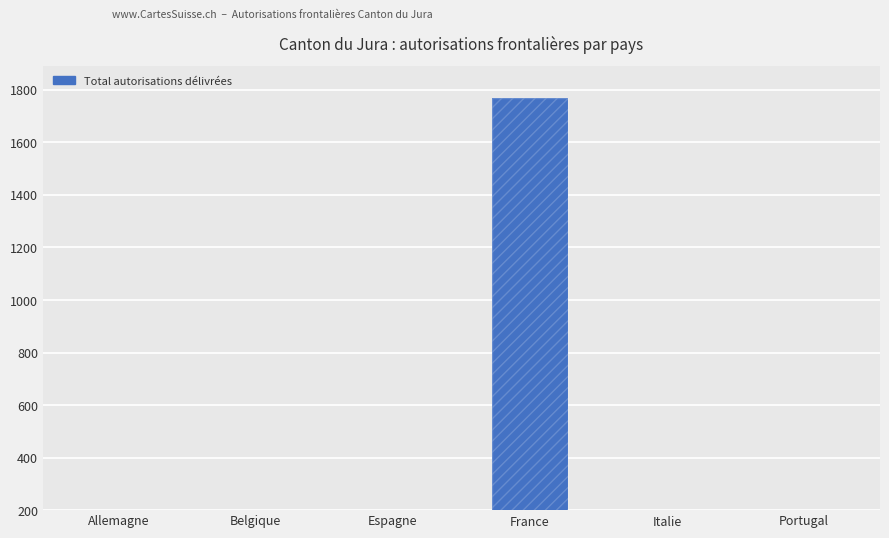

At which category is the sum across all series the highest?

France